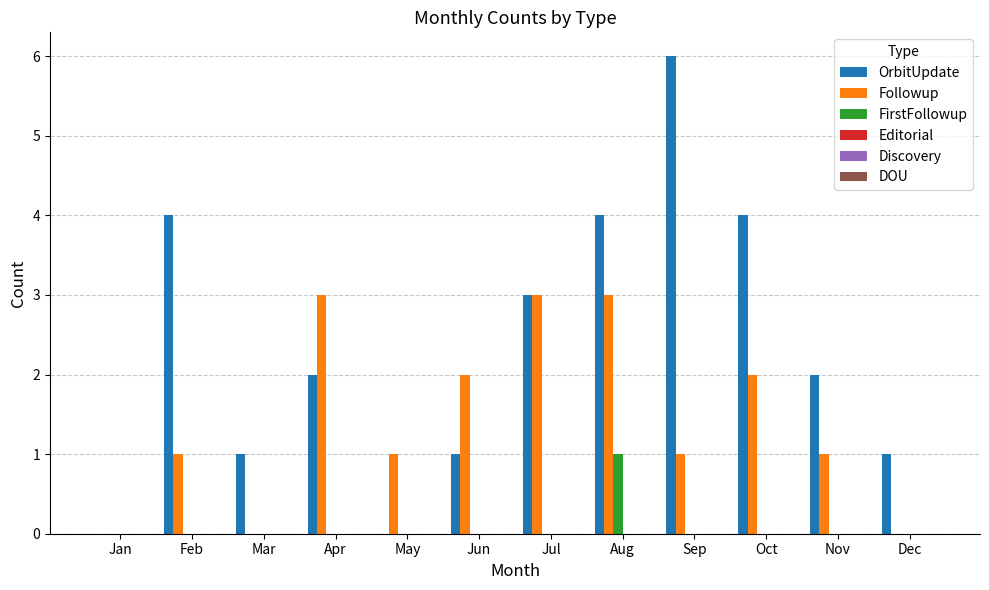

Read the OrbitUpdate value at Aug.

4